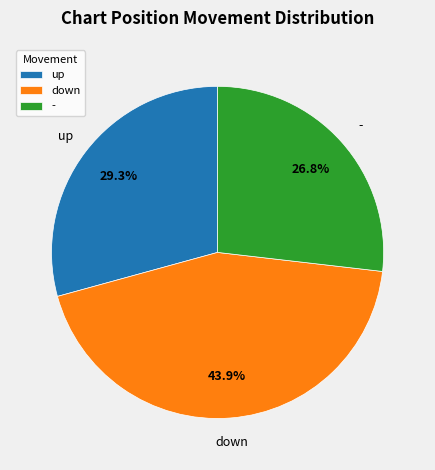

What is the ratio of the value at - to the value at down?

0.6